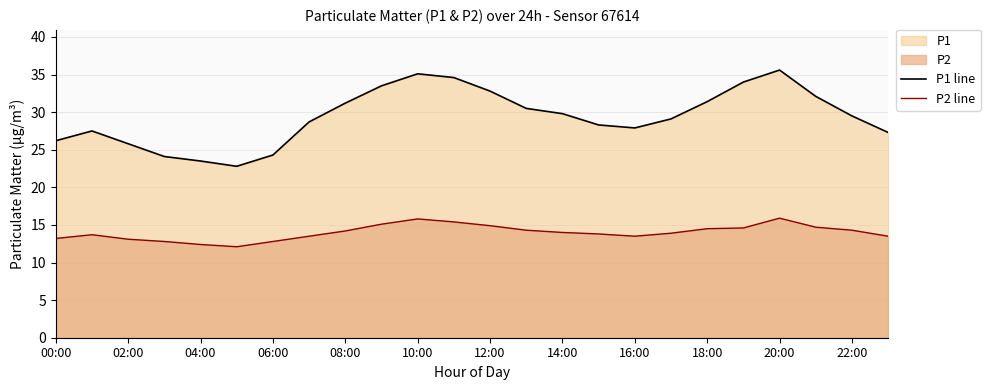

Rank the series by their average value, from highest to lowest.

P1 line, P2 line